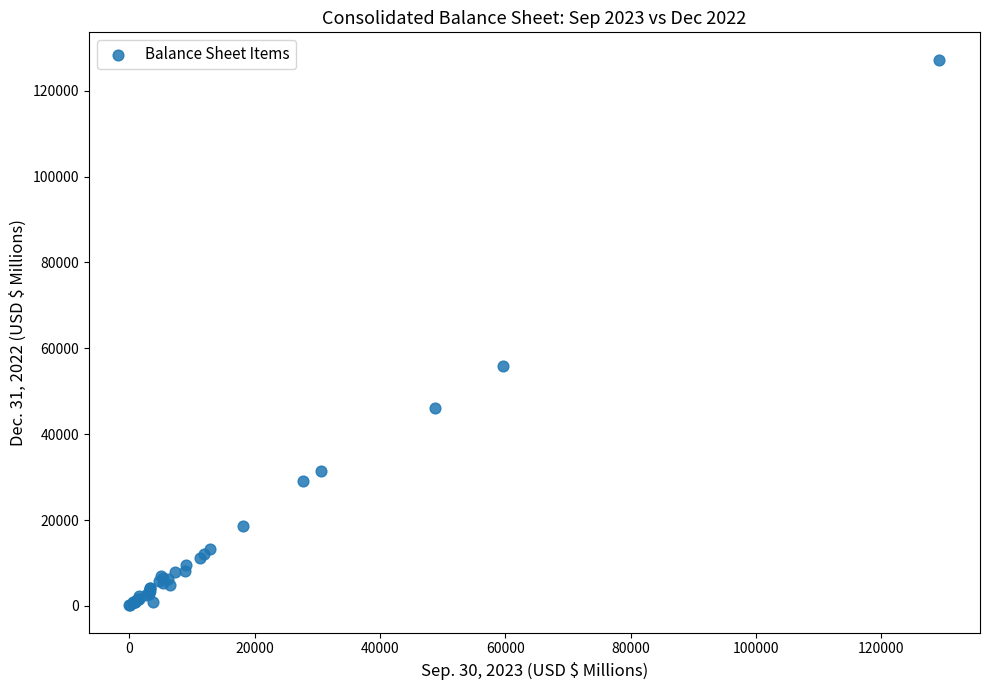

What Y value in the scatter plot is closest to 63673?

55949